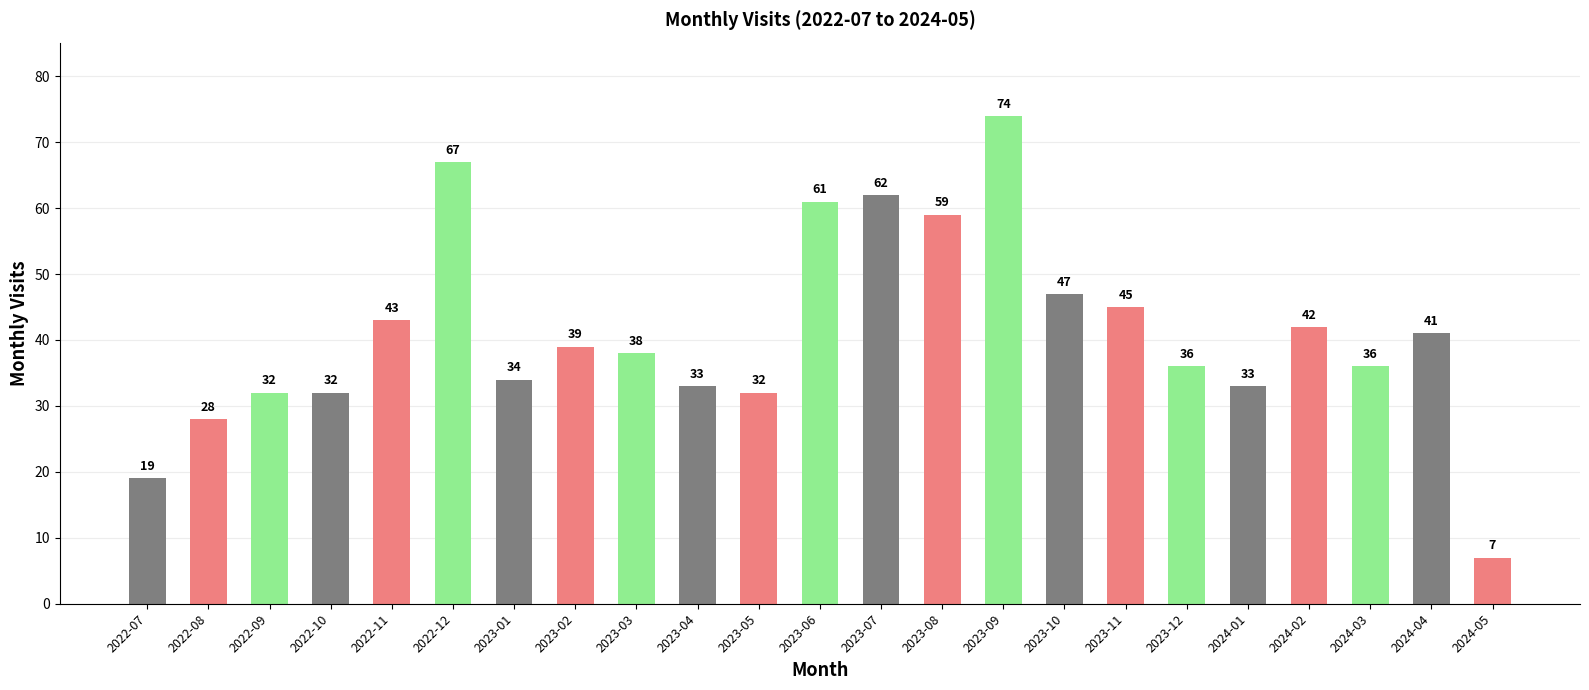

Count the number of categories in the chart.

23